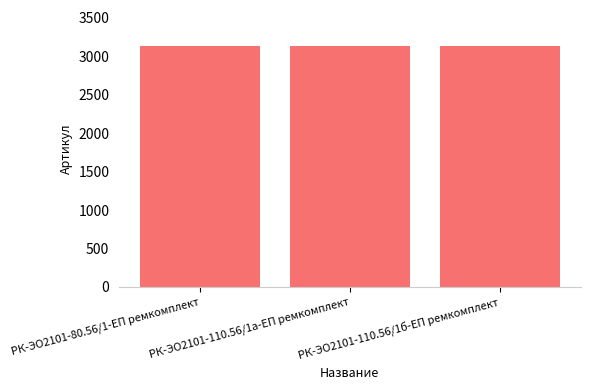

What position from the left is РК-ЭО2101-110.56/1а-ЕП ремкомплект?

2